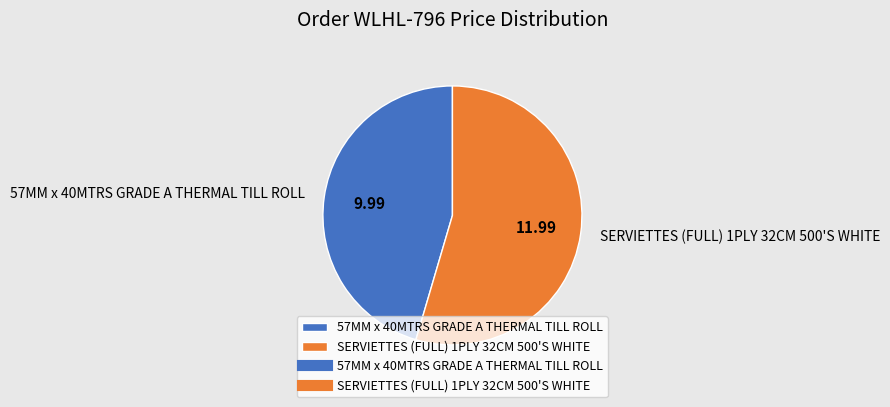

What is the smallest slice in the pie chart?

57MM x 40MTRS GRADE A THERMAL TILL ROLL